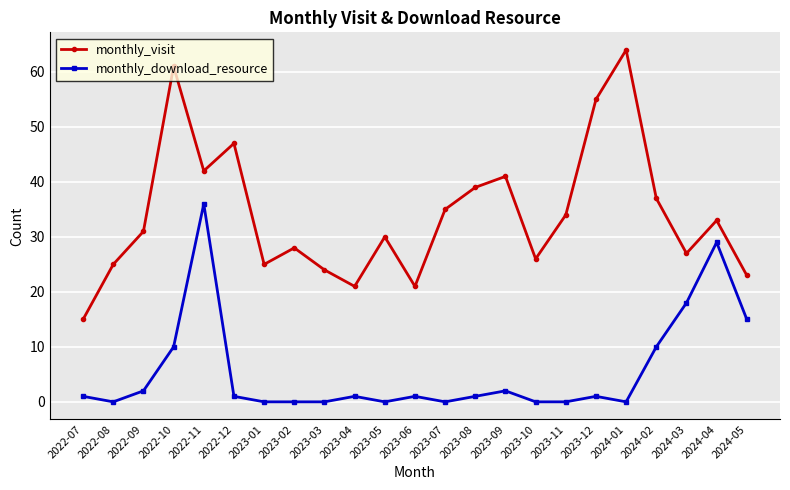

Is it true that monthly_download_resource equals 0 at 2023-05?

True